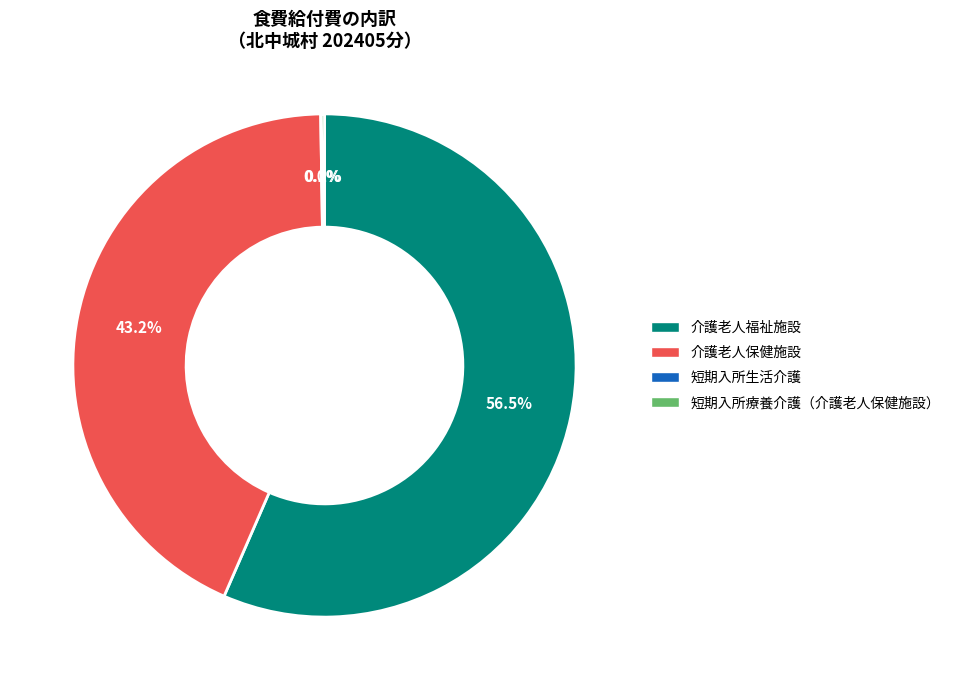

Does any single category account for the majority?

Yes